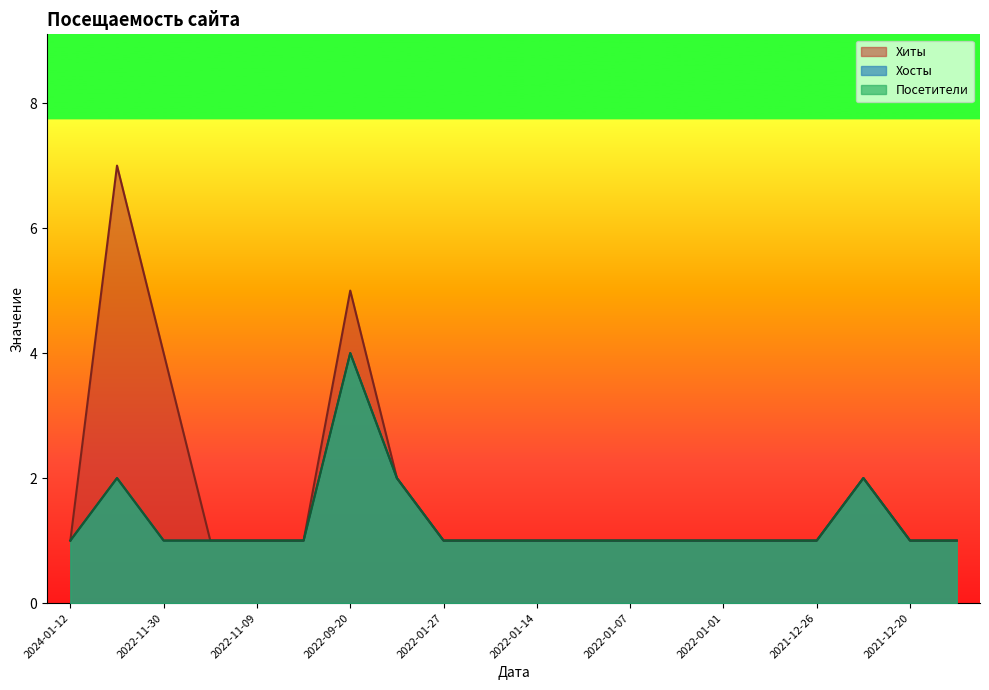

What is the total value across all series at 2024-01-12?

3